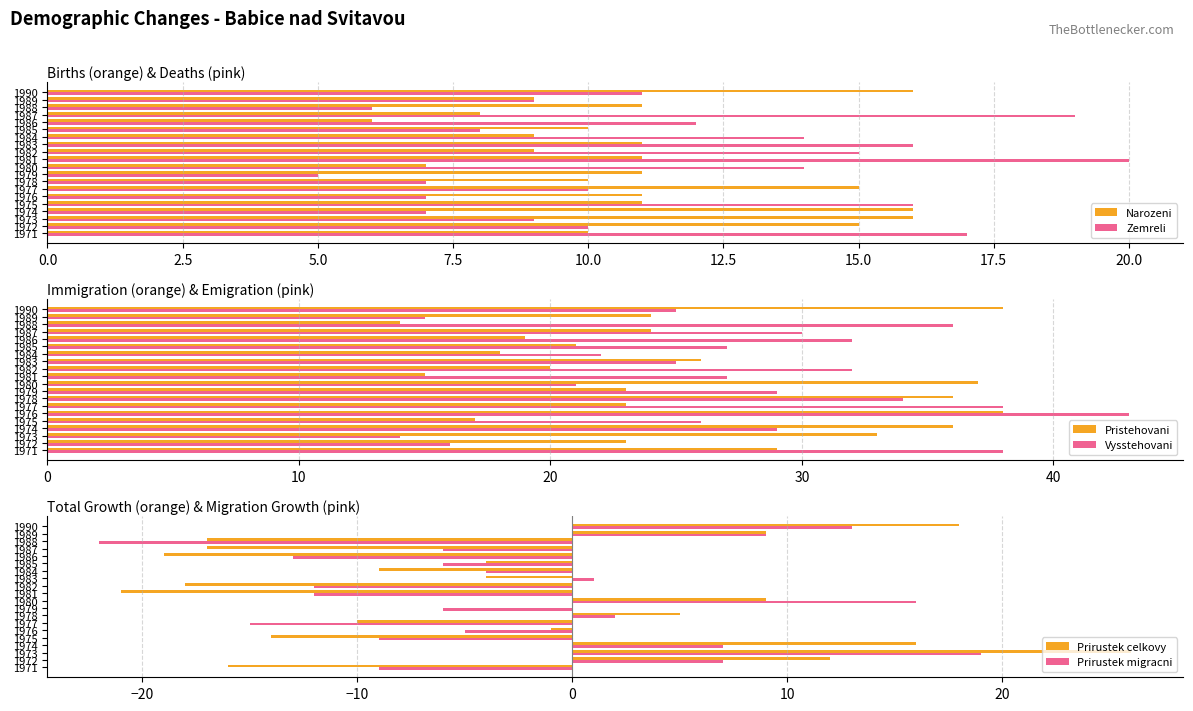

Where is Zemreli nearest to the value 12?

1986